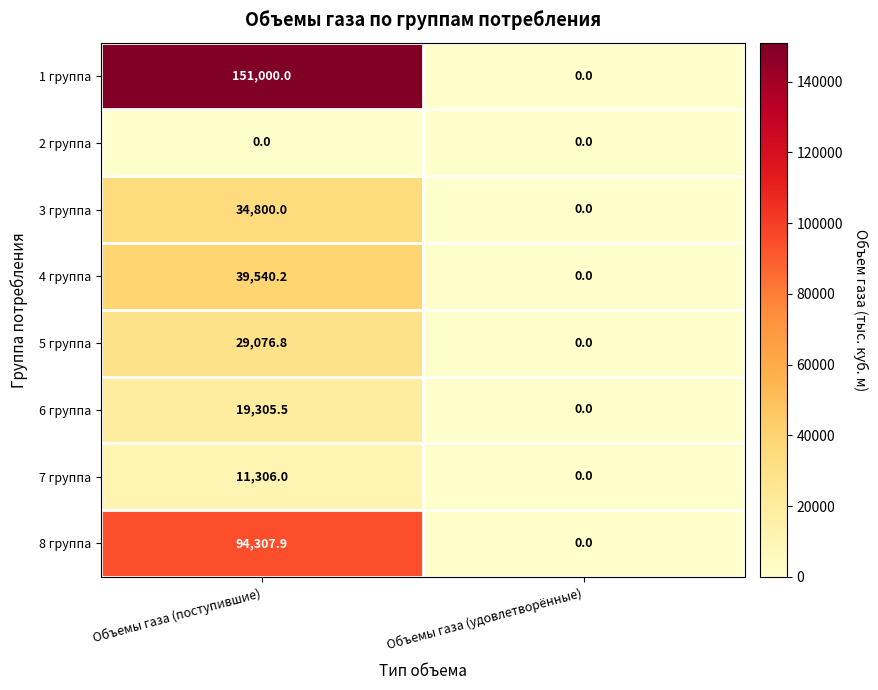

Rank the series at Объемы газа (поступившие) from highest to lowest value.

1 группа, 8 группа, 4 группа, 3 группа, 5 группа, 6 группа, 7 группа, 2 группа